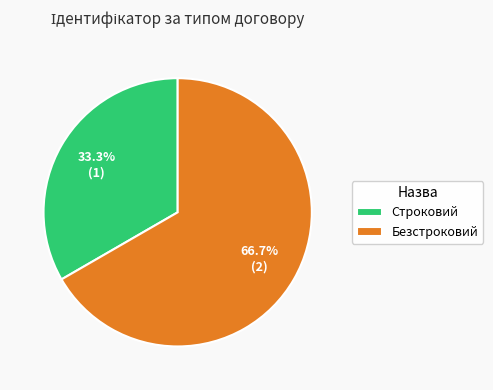

What percentage do Безстроковий and Строковий together represent?

100.0%